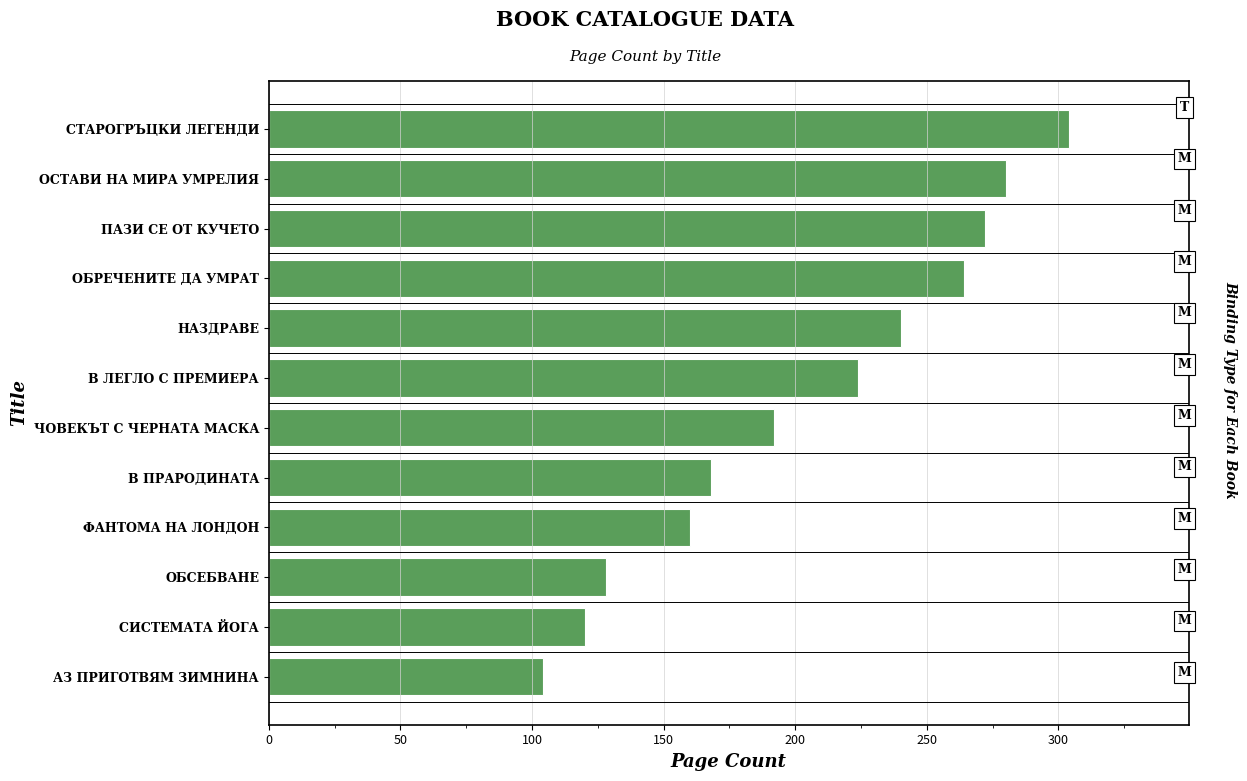

How many bars are there in total?

12